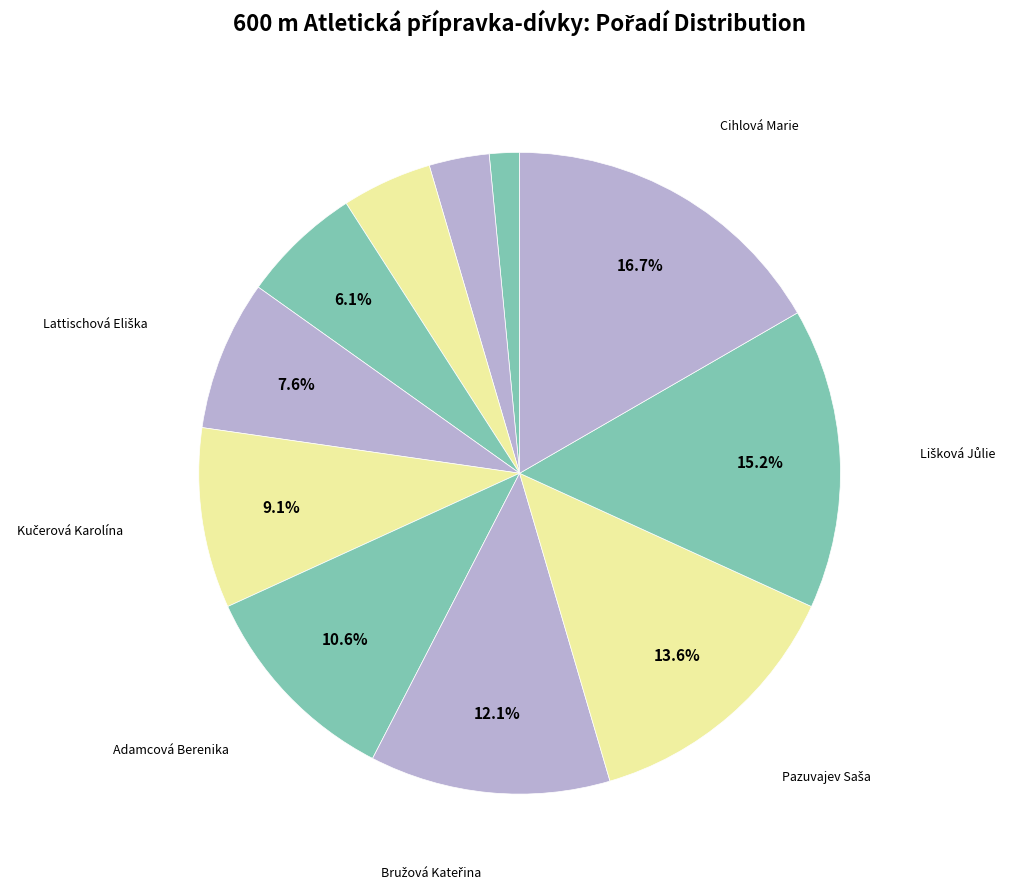

How many segments does this pie chart have?

11